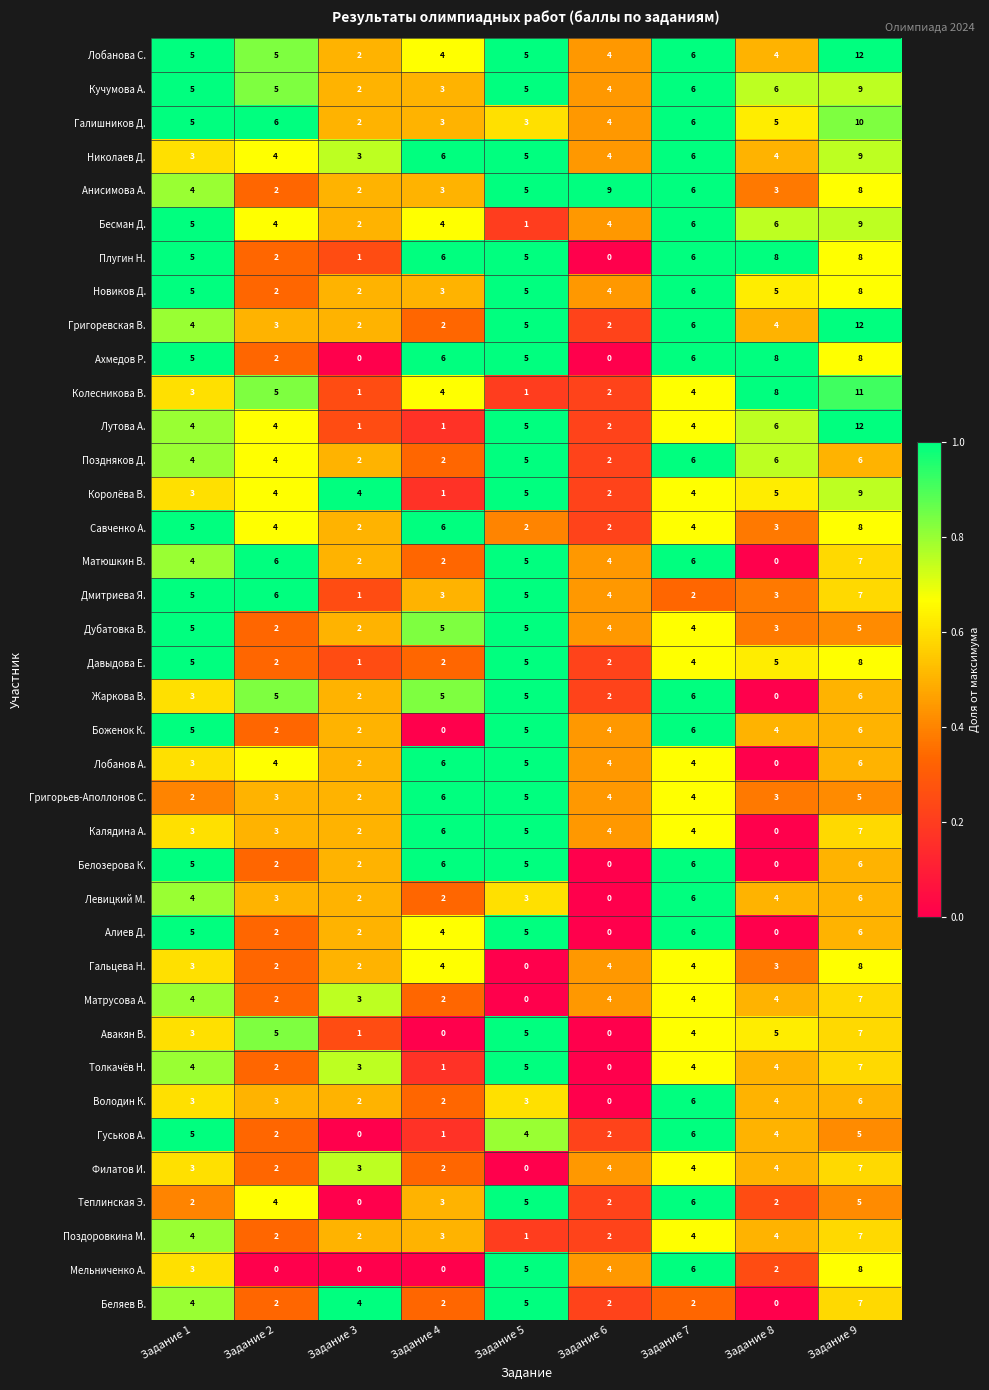

What is the difference between the maximum and minimum values in the Левицкий М. series?

6